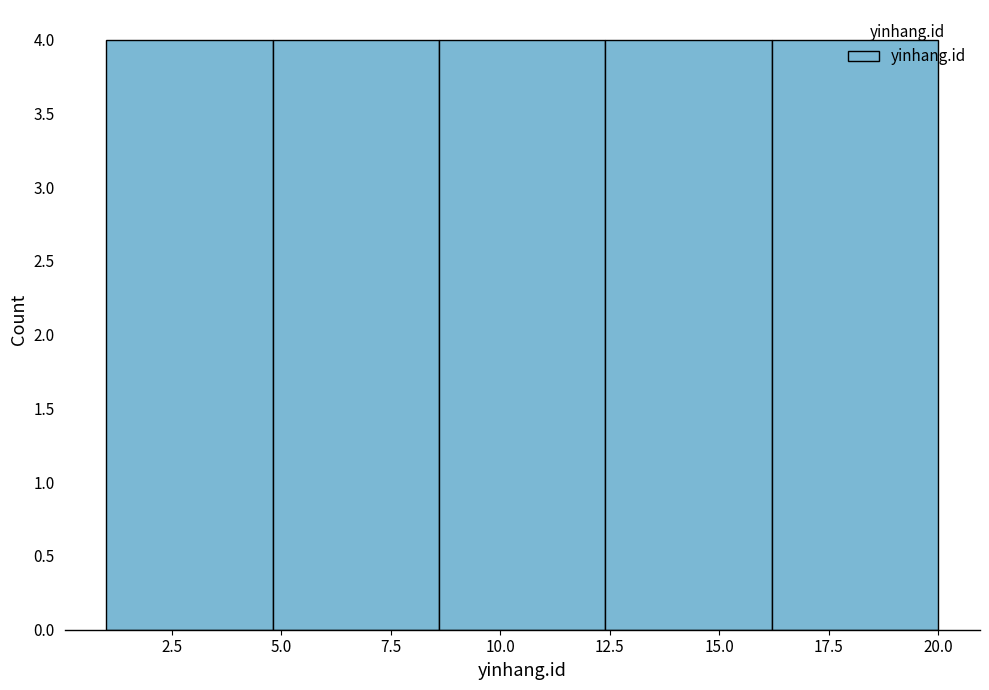

What is the height of the bar covering 4.8 to 8.6 on the x-axis? Neither the bar edges nor the heights are printed on the chart, so give them approximately, as read against the axes.

4